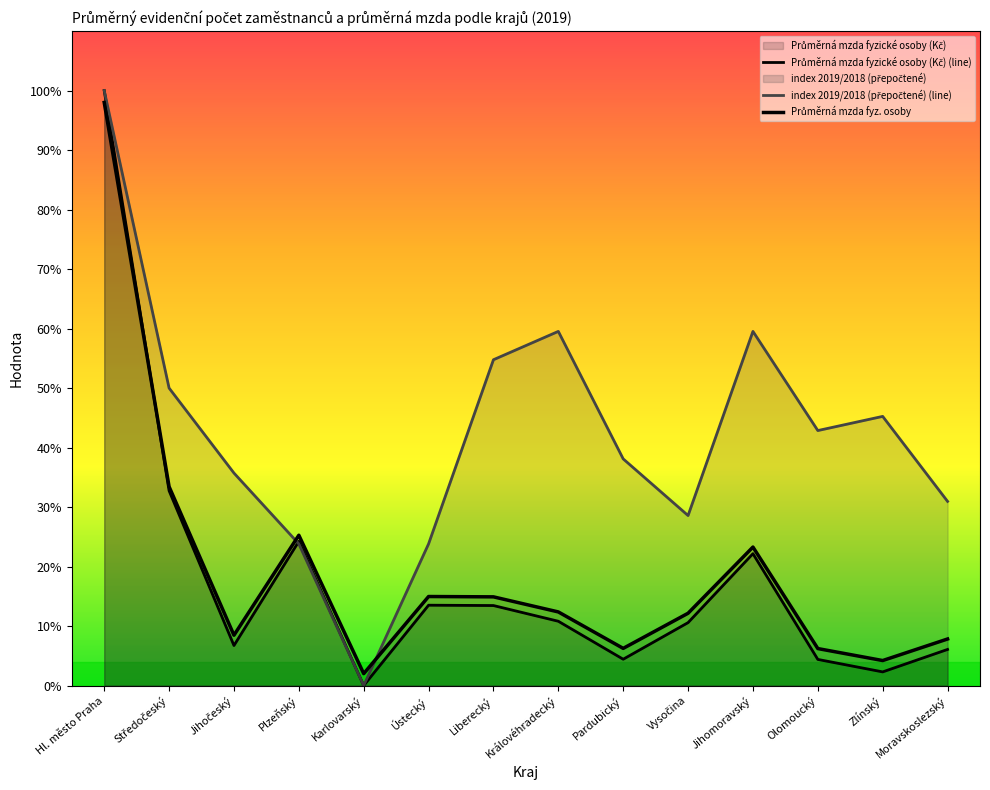

How many lines are shown in the chart?

3